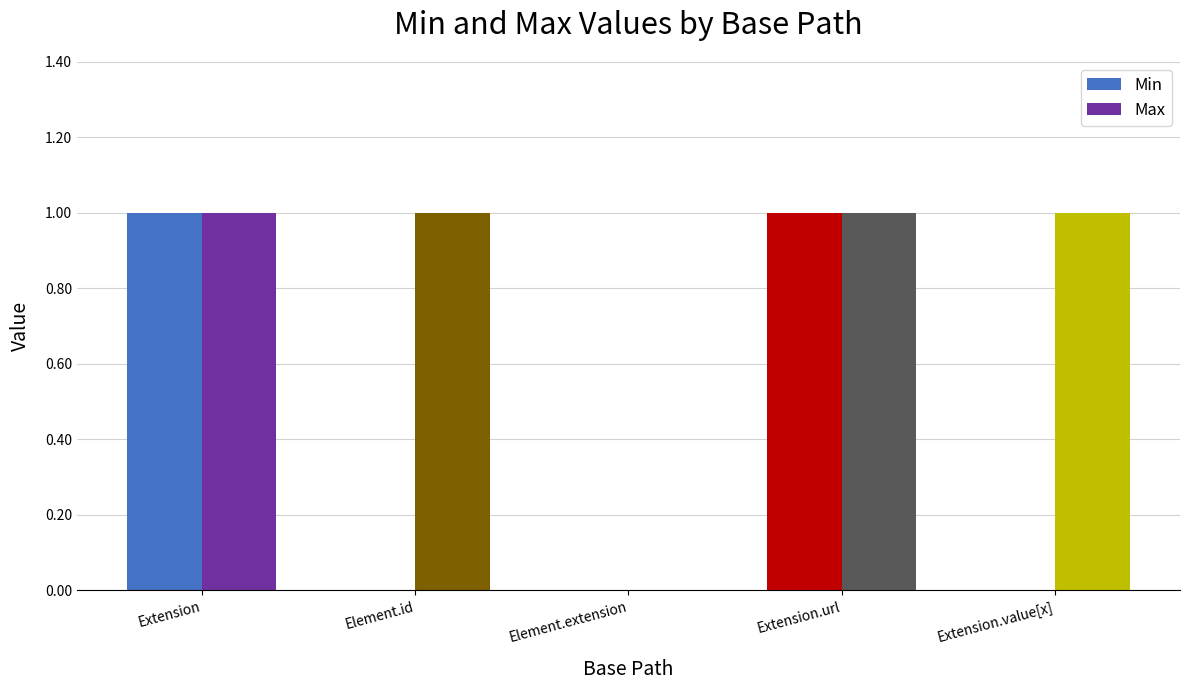

What is the sum of all Min values?

2